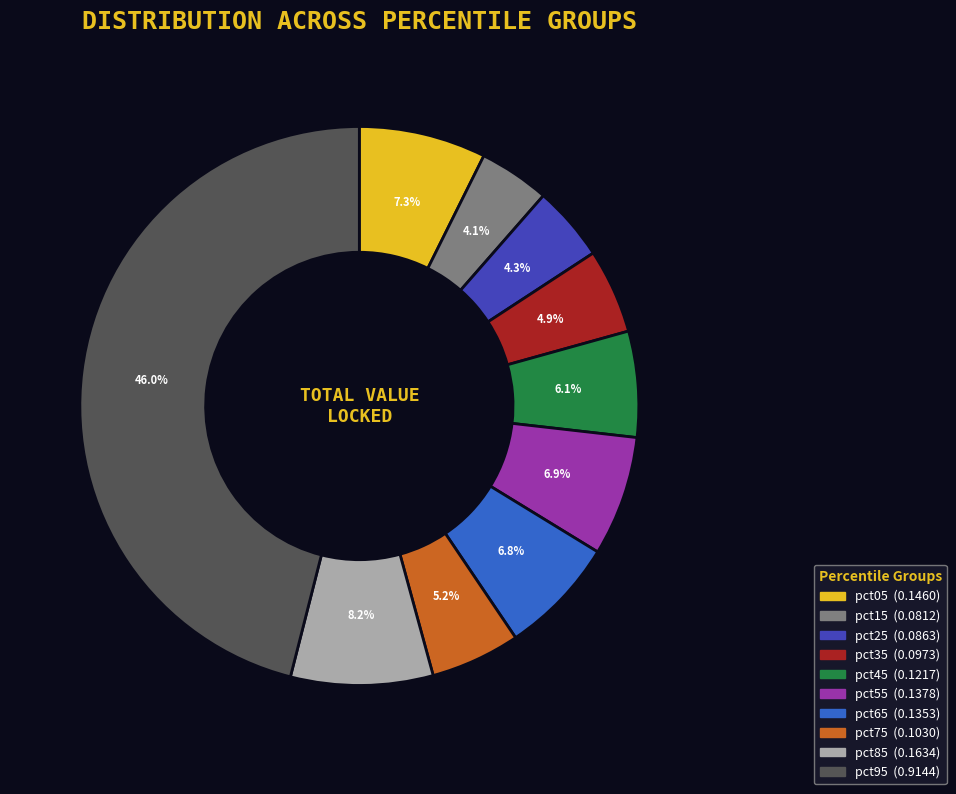

How many slices are in this pie chart?

10